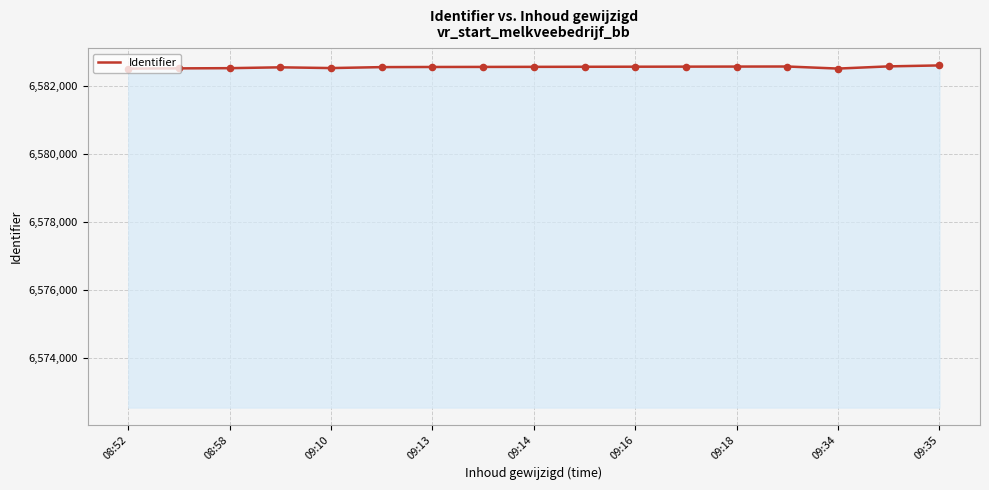

What is the maximum value shown in the chart?

6582618